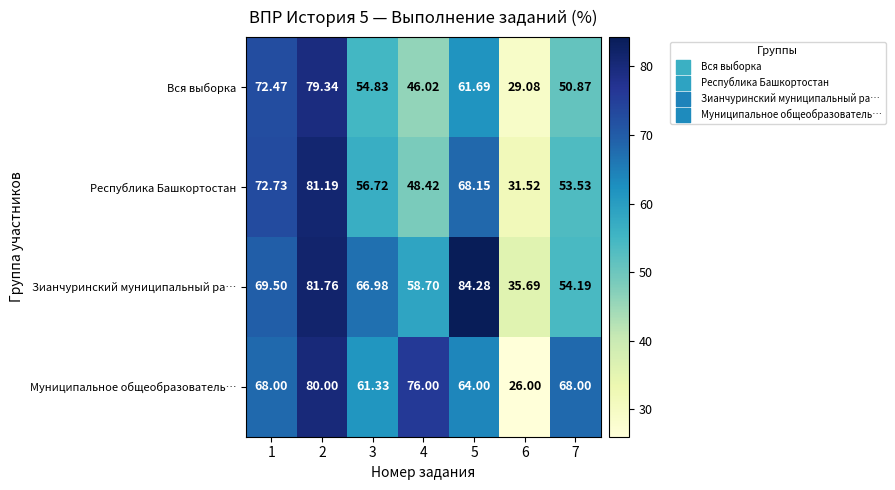

What is the smallest value displayed?

26.0